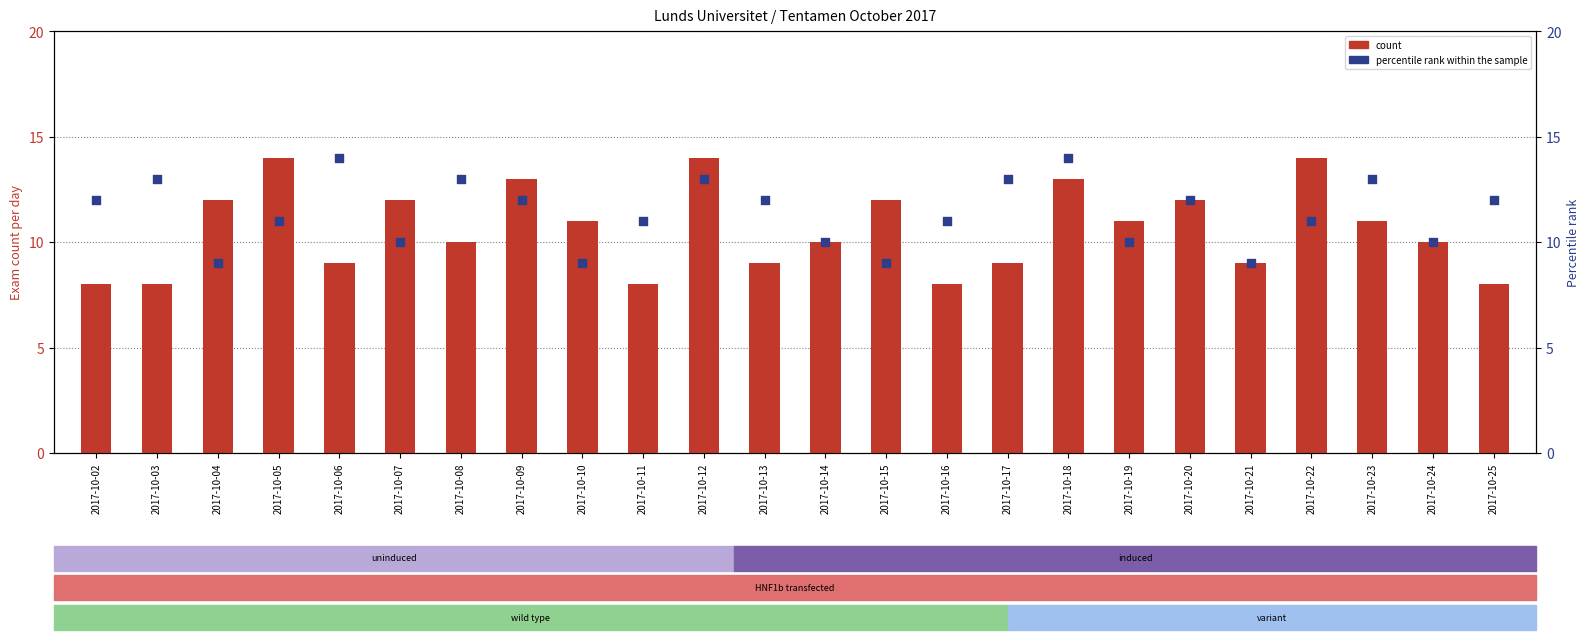

Which series has the largest total across all categories?

percentile rank within the sample